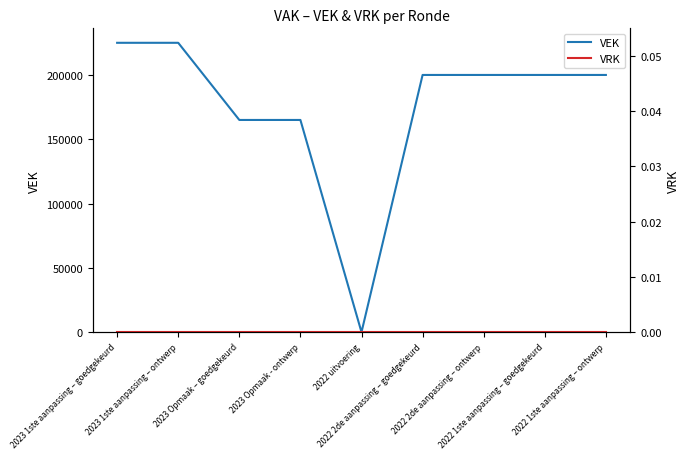

True or false: VEK and VRK intersect in this chart.

False